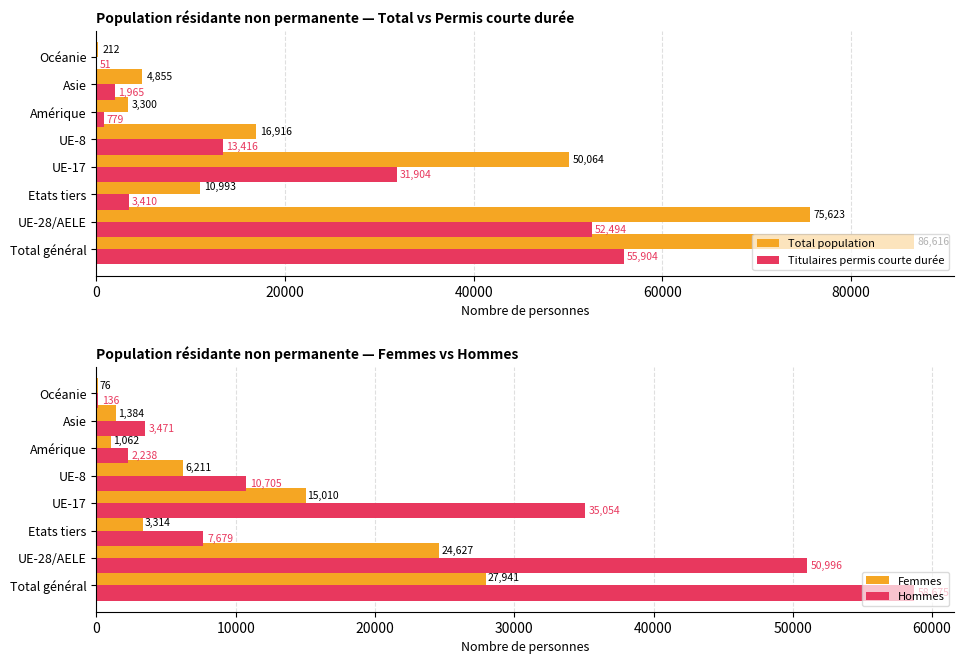

What is the difference between the second highest and minimum values in the Titulaires permis courte durée series?

52443